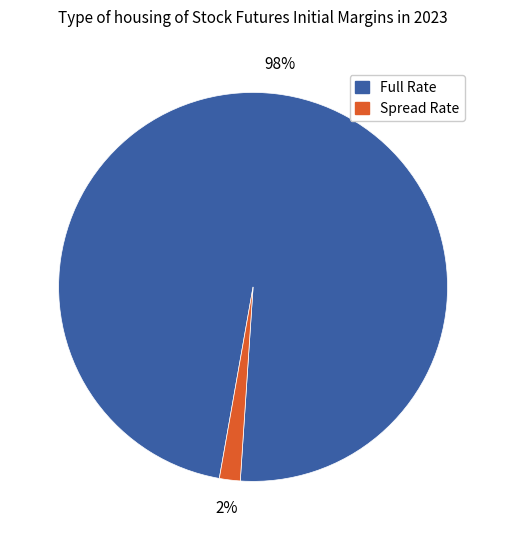

Which slice is the smallest?

Spread Rate